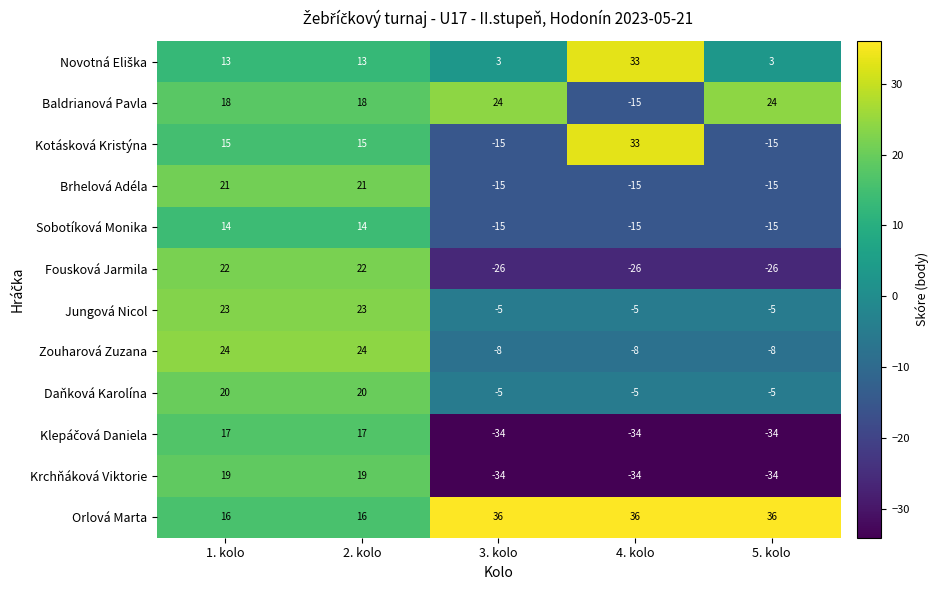

What is the difference between the highest and lowest values at 2. kolo?

11